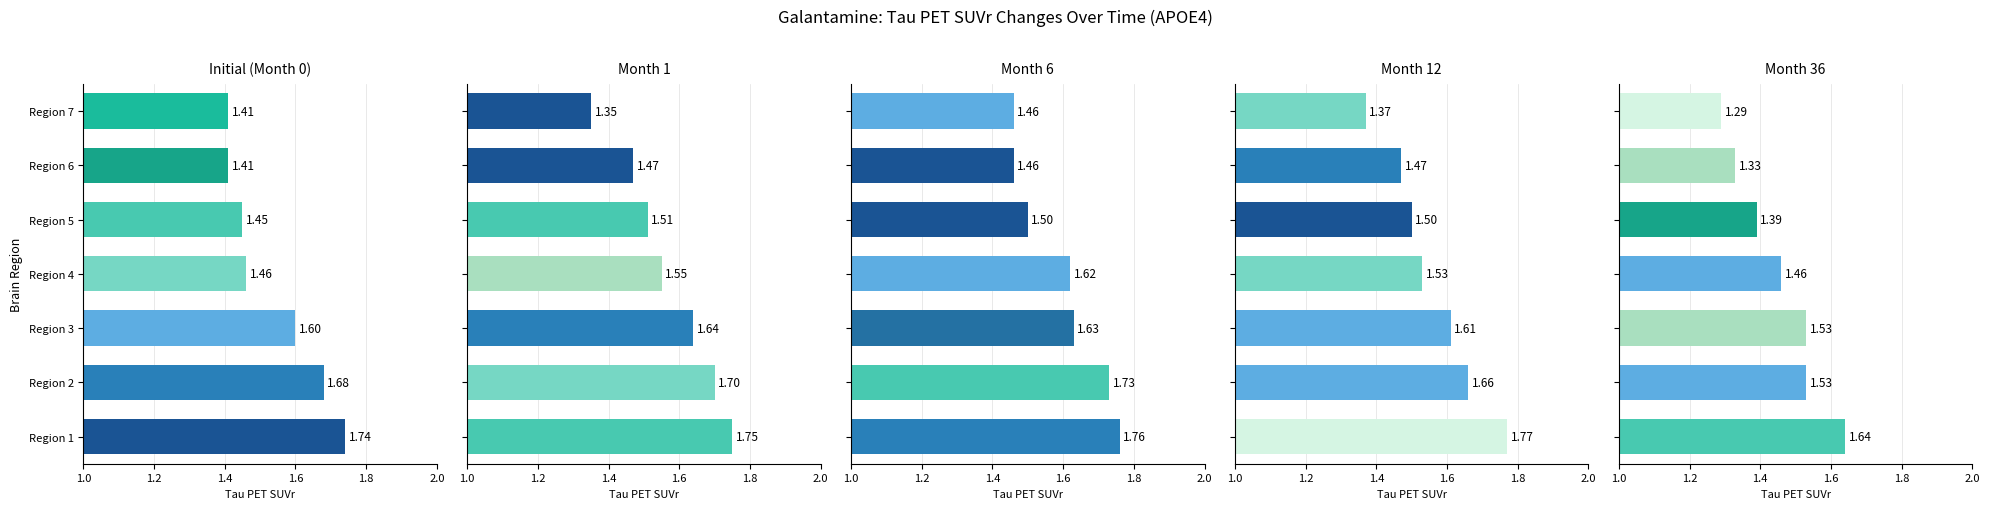

How many distinct data groups are displayed?

5